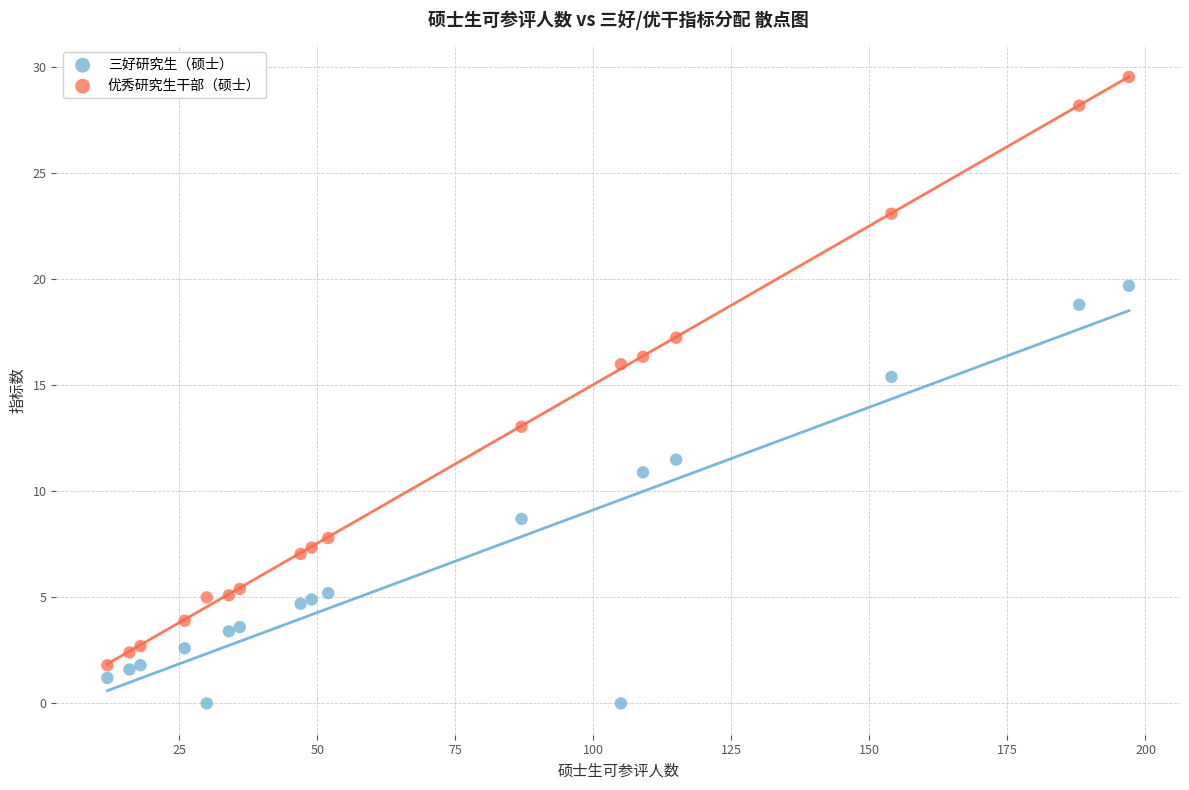

Which series has the widest spread of Y values?

优秀研究生干部（硕士）